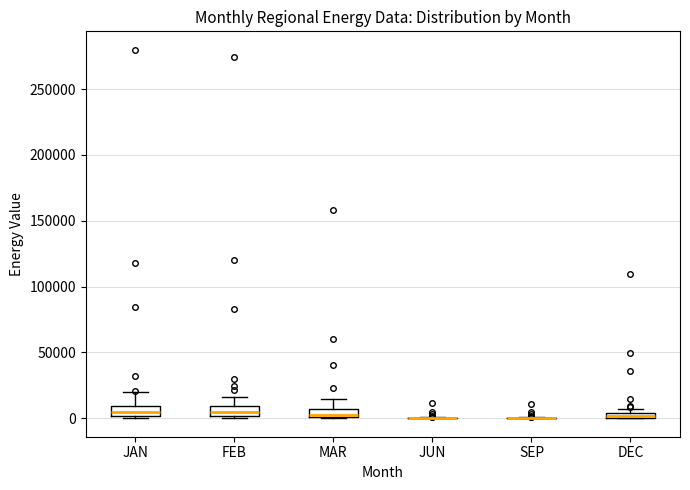

Where is the upper edge of the box for MAR on the y-axis? The values are not printed on the chart, so give them approximately, as read against the axis.

5000